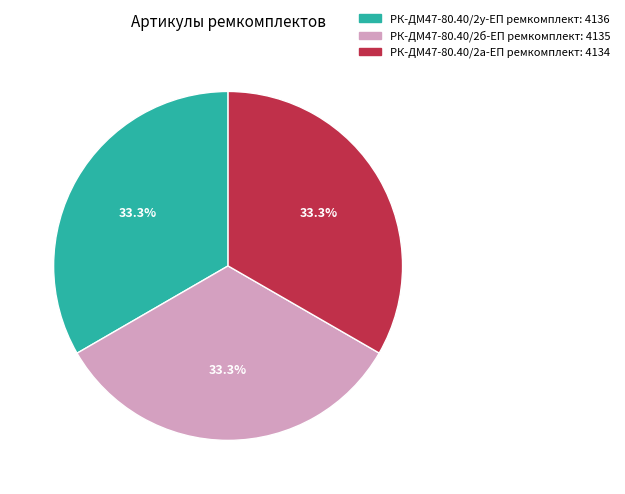

Is it true that РК-ДМ47-80.40/2б-ЕП ремкомплект is 26% of the pie?

False